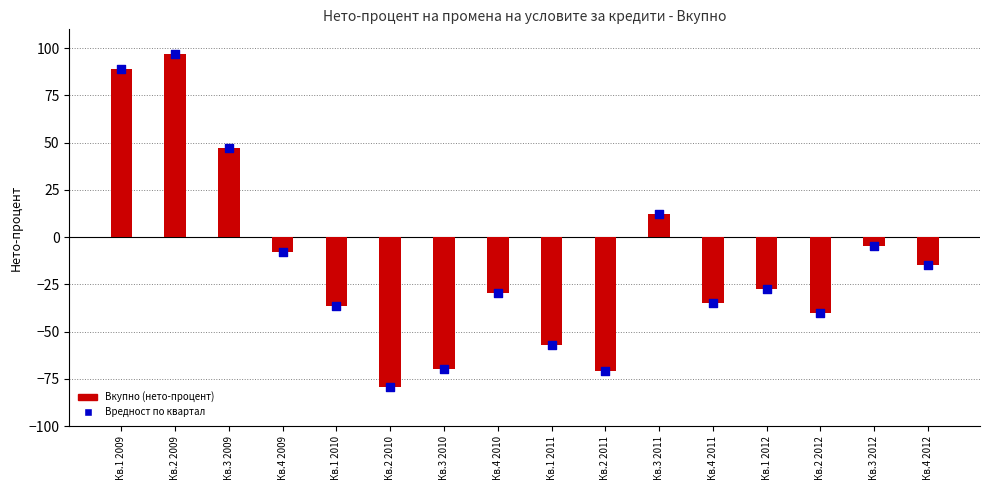

Is the value of Вредност по квартал at Кв.1 2010 greater than the value of Вкупно (нето-процент) at Кв.2 2010?

Yes